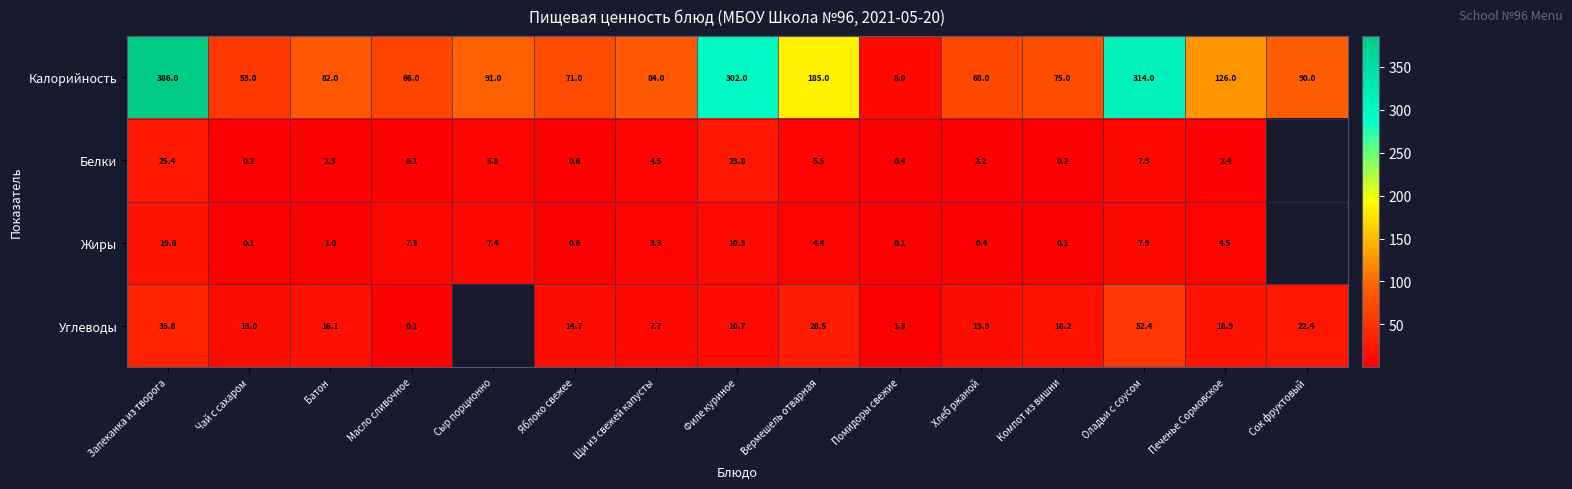

Where does the Калорийность series first go above 84?

Запеканка из творога